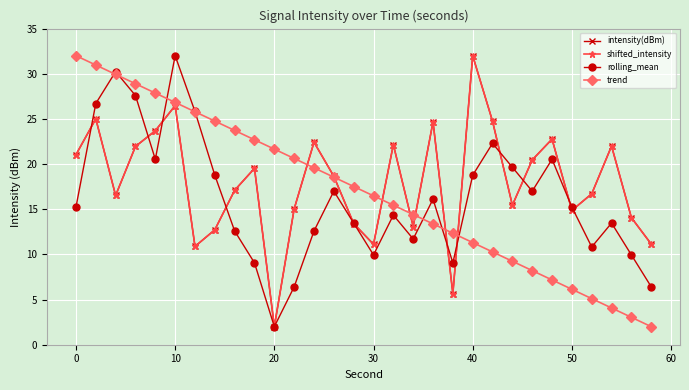

Is this an area chart (filled region under the line)?

No